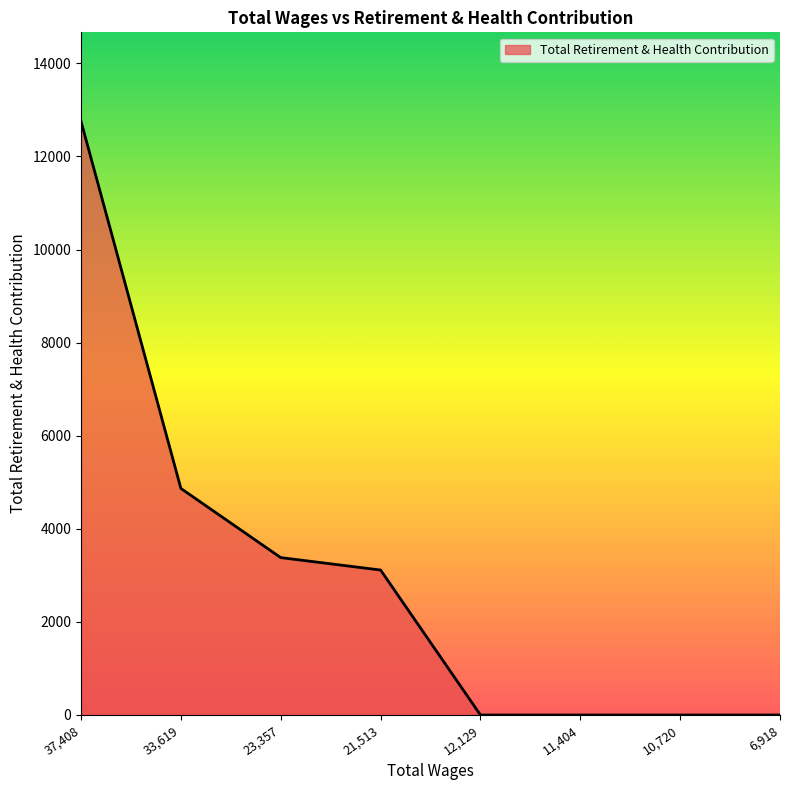

What is the difference between the second highest and minimum values?

4867